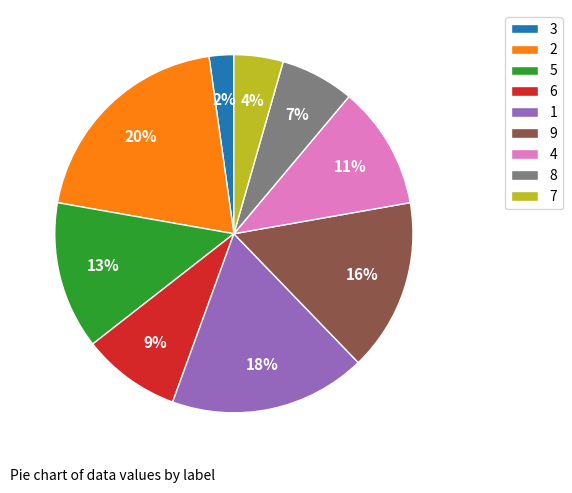

Rank the categories by value from highest to lowest.

2, 1, 9, 5, 4, 6, 8, 7, 3